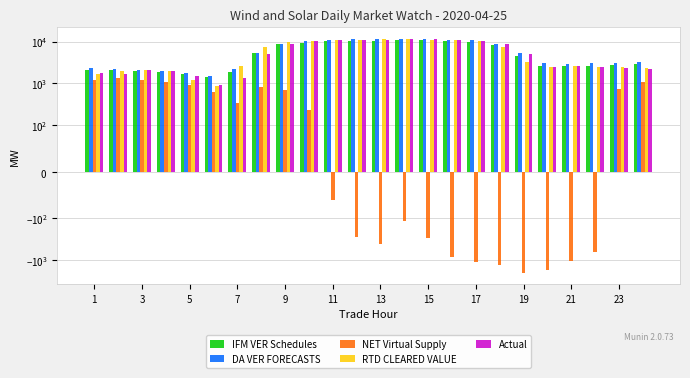

Which series has the largest total across all categories?

DA VER FORECASTS